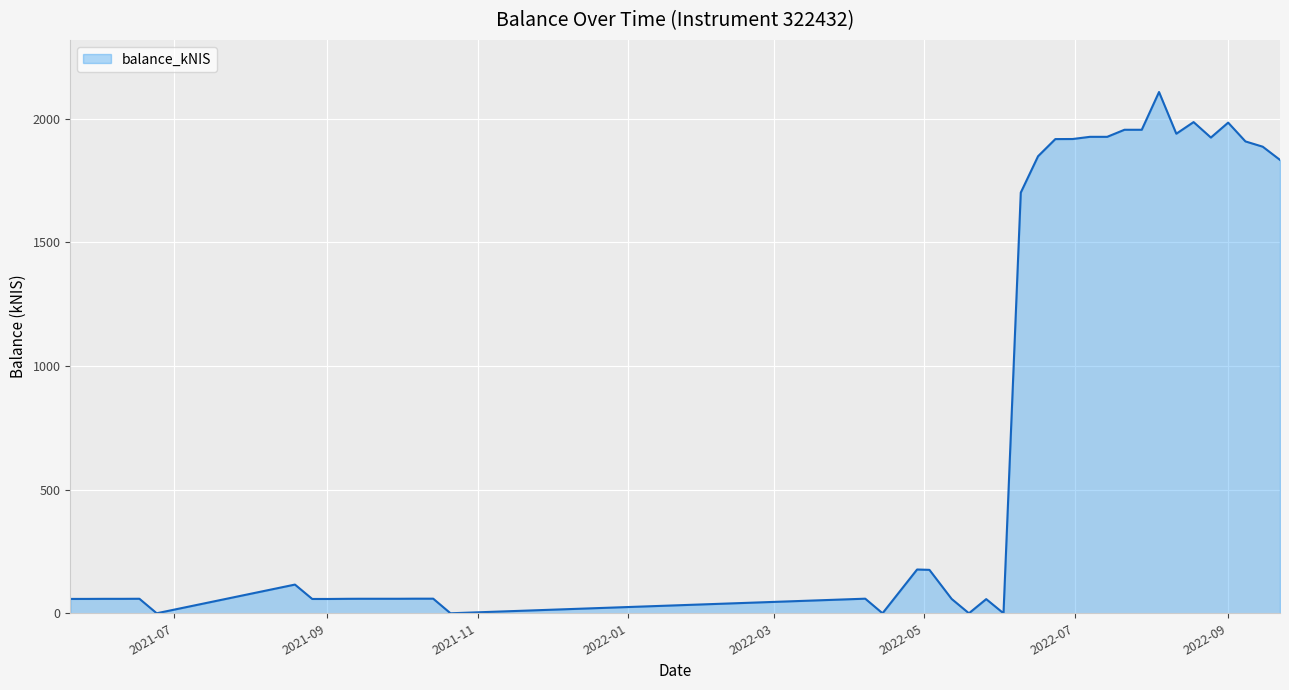

What is the difference between the maximum and minimum values?

2107.6